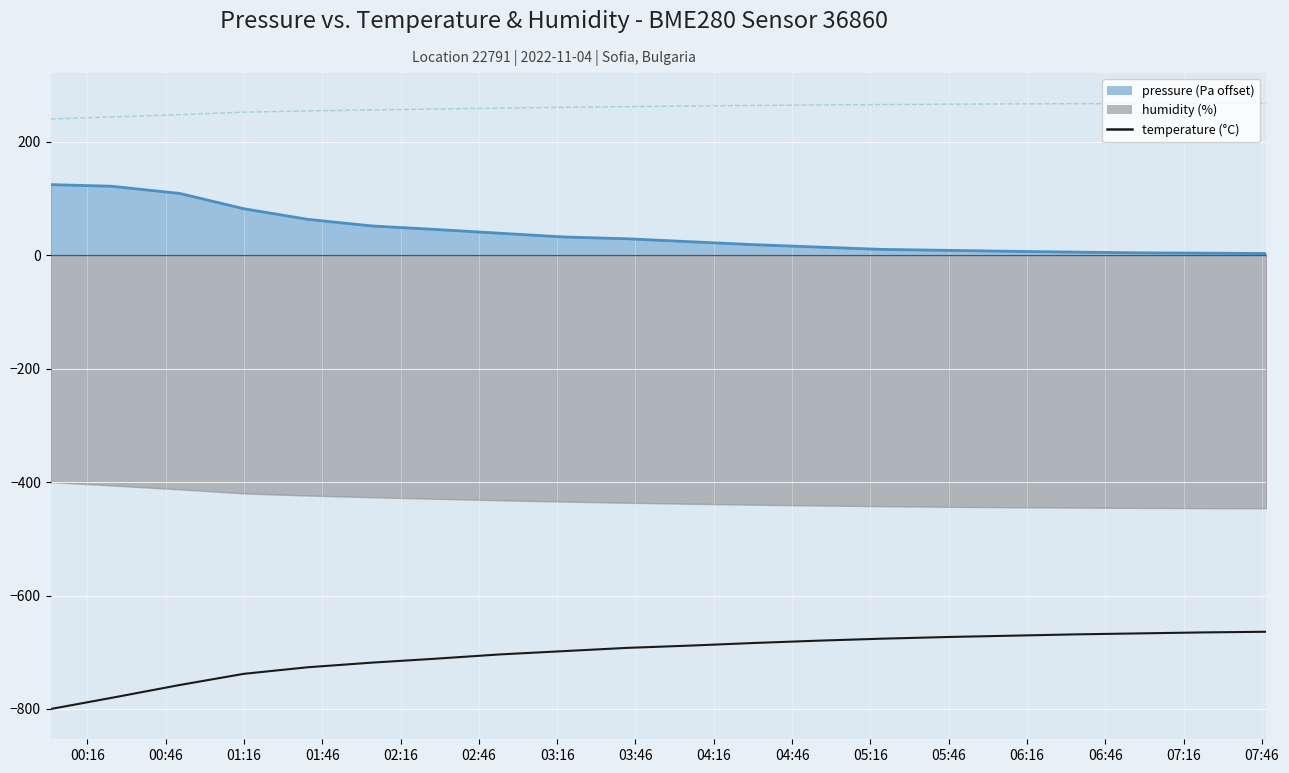

The chart shows a value of -185.0 at 04:16. True or false?

False